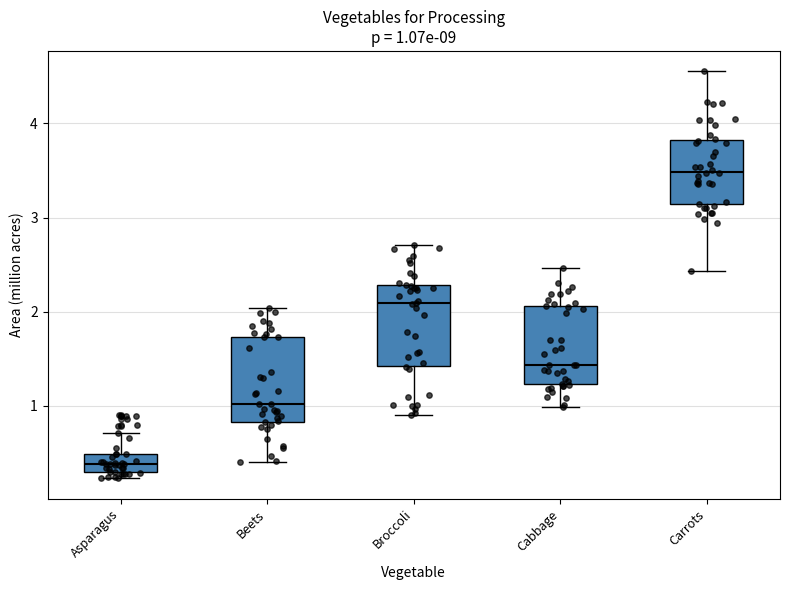

Which box has the highest median line?

Carrots